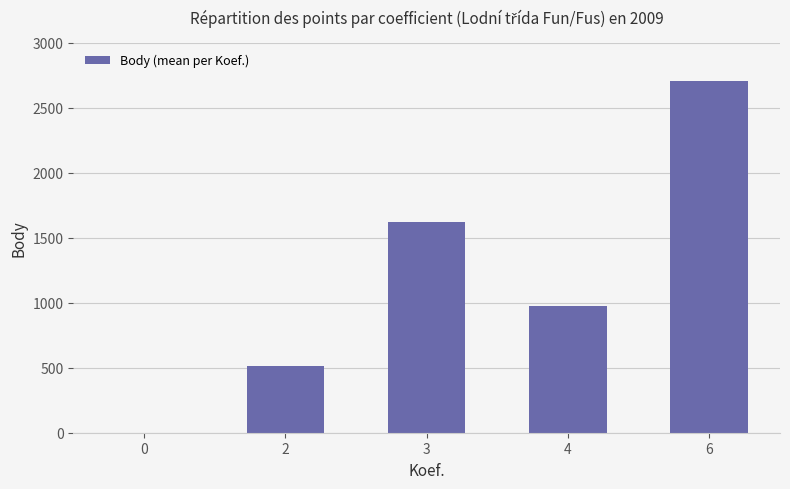

What is the greatest value displayed?

2706.0